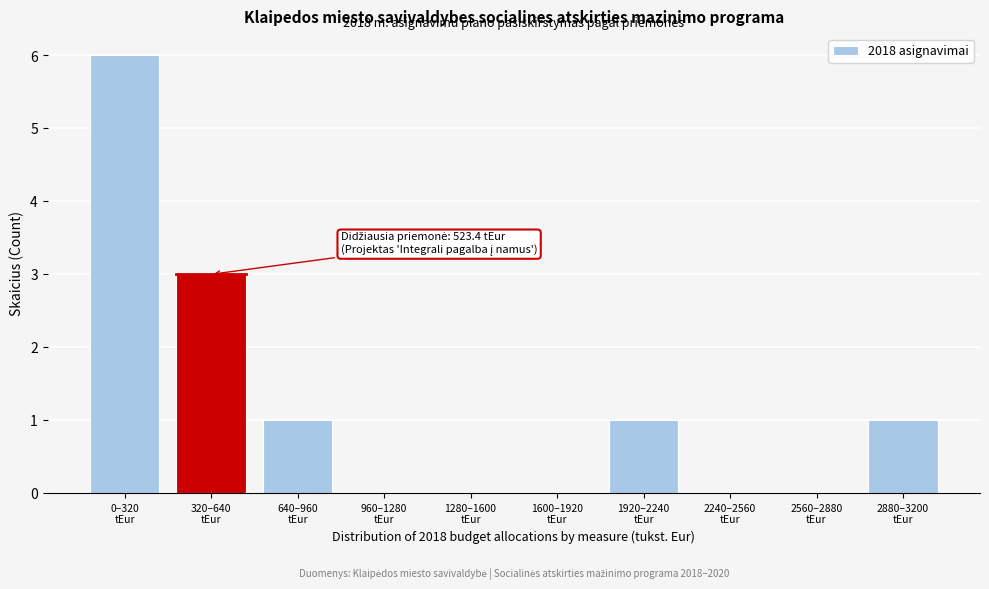

What is the sum of all values?

12